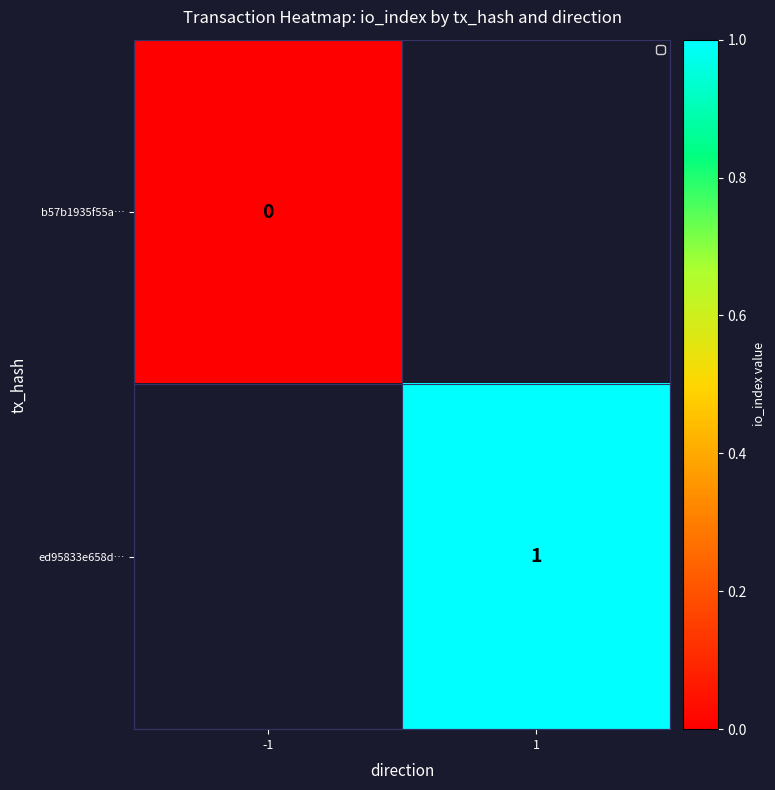

True or false: ed95833e658d… has a value of 1 at 1.

True